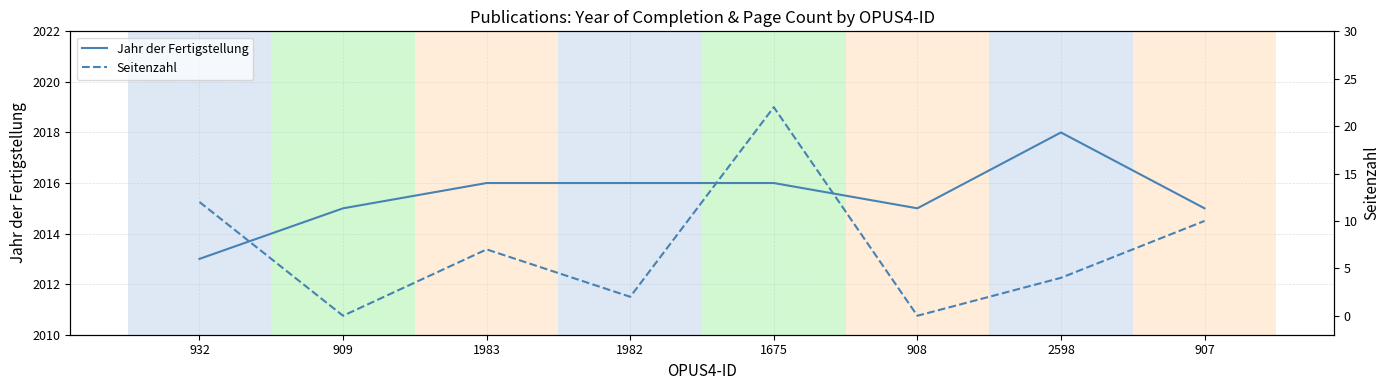

Where is Seitenzahl nearest to the value 11?

932